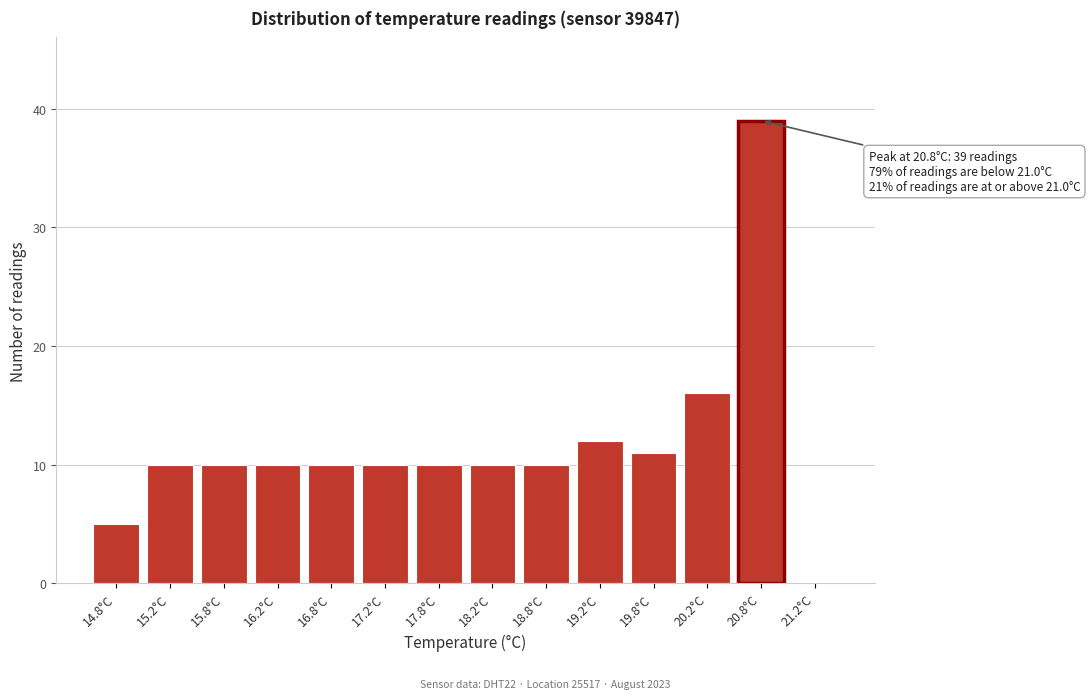

Reading right to left, transcribe all the data shown in this chart.

21.2°C=0	20.8°C=39	20.2°C=16	19.8°C=11	19.2°C=12	18.8°C=10	18.2°C=10	17.8°C=10	17.2°C=10	16.8°C=10	16.2°C=10	15.8°C=10	15.2°C=10	14.8°C=5